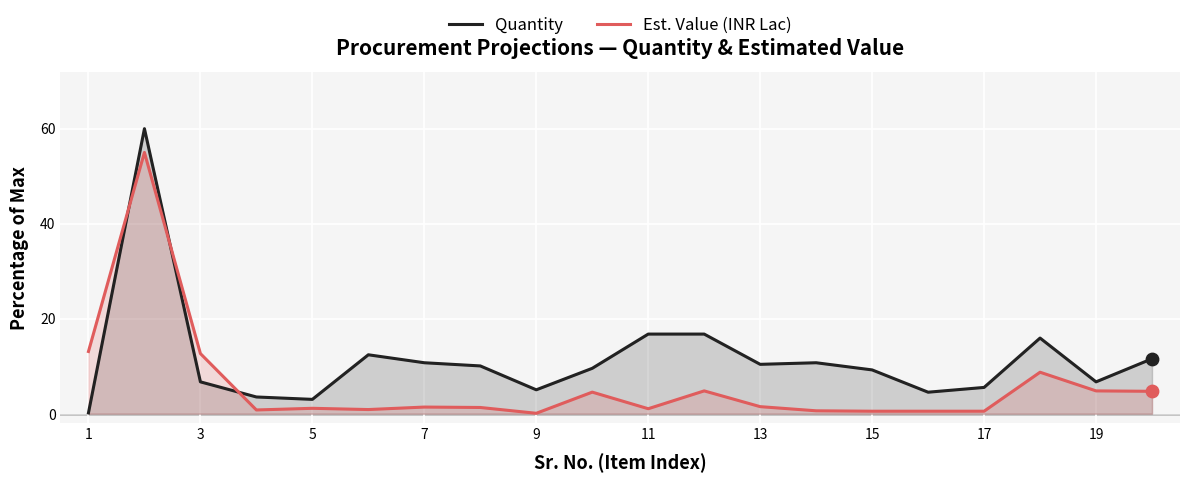

Which series has the largest total across all categories?

Quantity